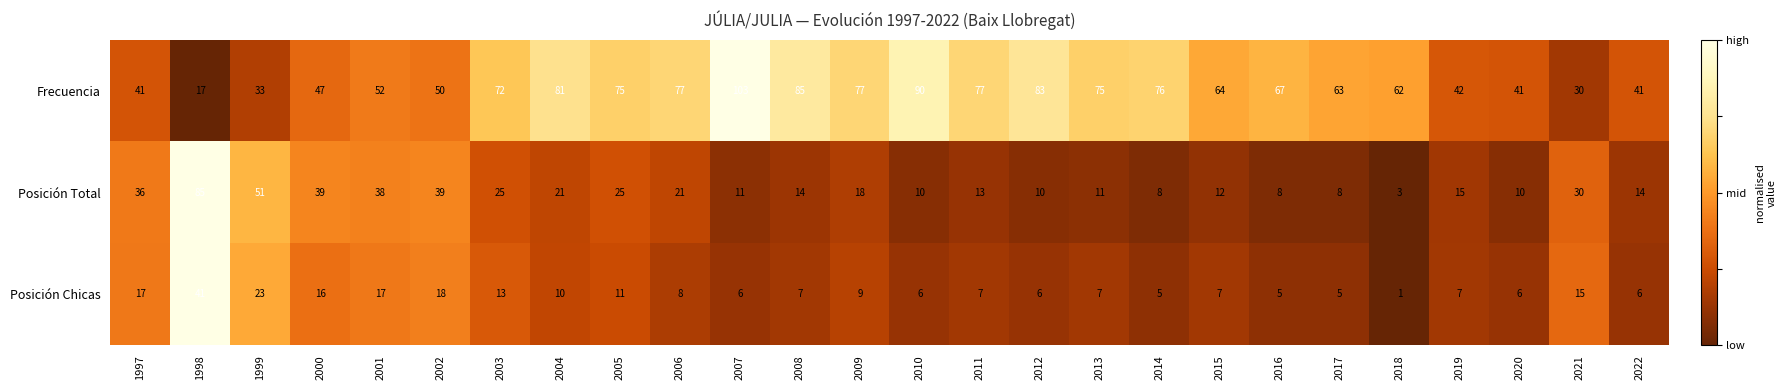

How many categories are shown in the chart?

26